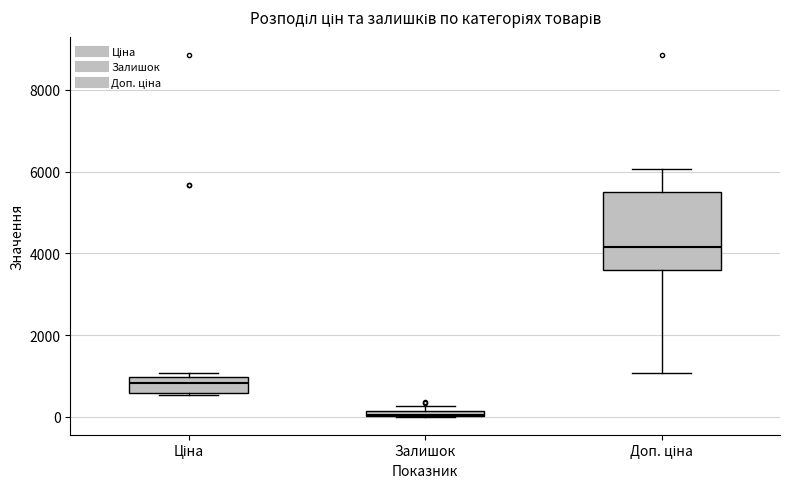

Which box has the lowest median line?

Залишок